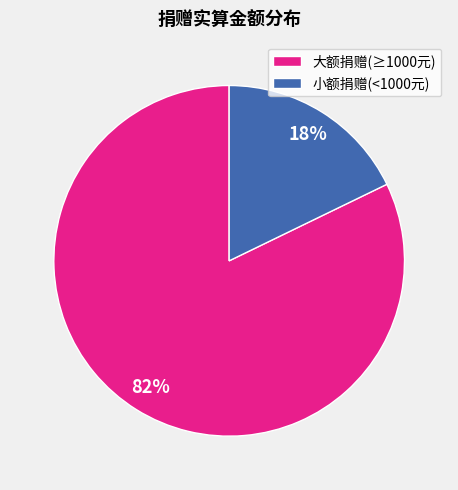

What is the largest slice in the pie chart?

大额捐赠(≥1000元)